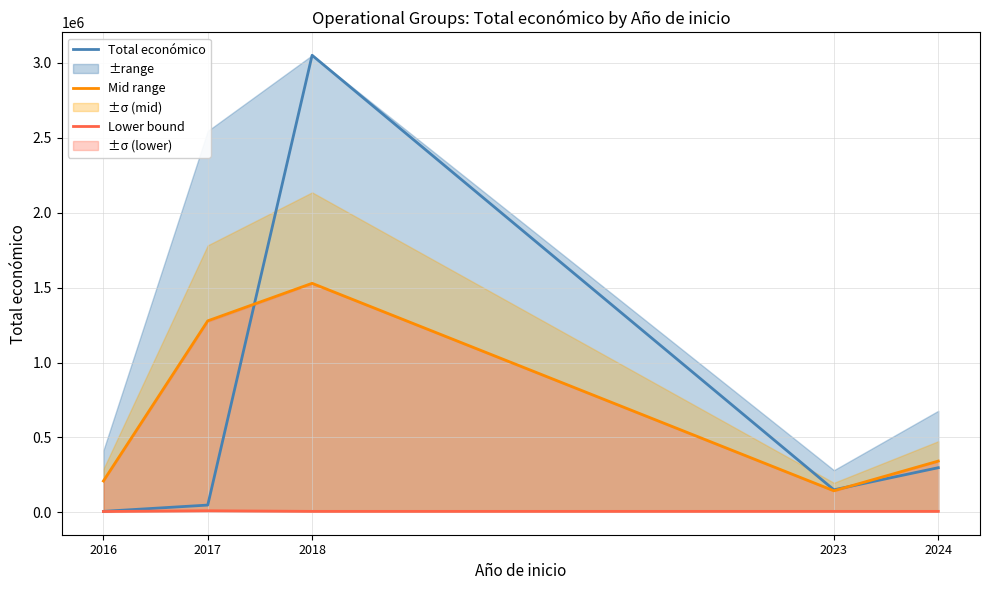

What is the value of the Lower bound point at the 3rd from the left?

6000.0